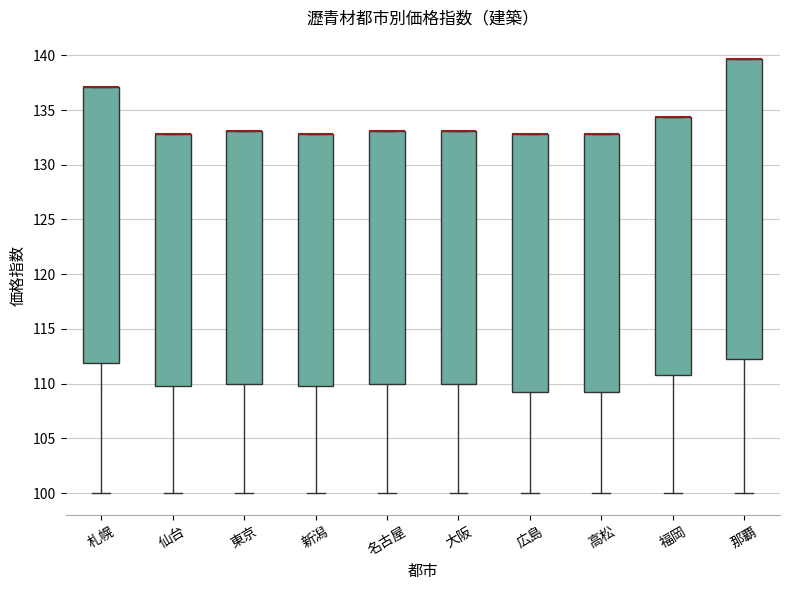

Reading left to right, read every box against the y-axis: the position of its median line, the range the box covers, and the ends of its whiskers. The values are not printed on the chart, so give them approximately, as read against the axis.

札幌: median 137.0 (drawn on the box's upper edge), box 112.0 to 137.0, whiskers 100.0 to 137.0
仙台: median 133.0 (drawn on the box's upper edge), box 110.0 to 133.0, whiskers 100.0 to 133.0
東京: median 133.0 (drawn on the box's upper edge), box 110.0 to 133.0, whiskers 100.0 to 133.0
新潟: median 133.0 (drawn on the box's upper edge), box 110.0 to 133.0, whiskers 100.0 to 133.0
名古屋: median 133.0 (drawn on the box's upper edge), box 110.0 to 133.0, whiskers 100.0 to 133.0
大阪: median 133.0 (drawn on the box's upper edge), box 110.0 to 133.0, whiskers 100.0 to 133.0
広島: median 133.0 (drawn on the box's upper edge), box 109.5 to 133.0, whiskers 100.0 to 133.0
高松: median 133.0 (drawn on the box's upper edge), box 109.5 to 133.0, whiskers 100.0 to 133.0
福岡: median 134.5 (drawn on the box's upper edge), box 111.0 to 134.5, whiskers 100.0 to 134.5
那覇: median 139.5 (drawn on the box's upper edge), box 112.5 to 139.5, whiskers 100.0 to 139.5